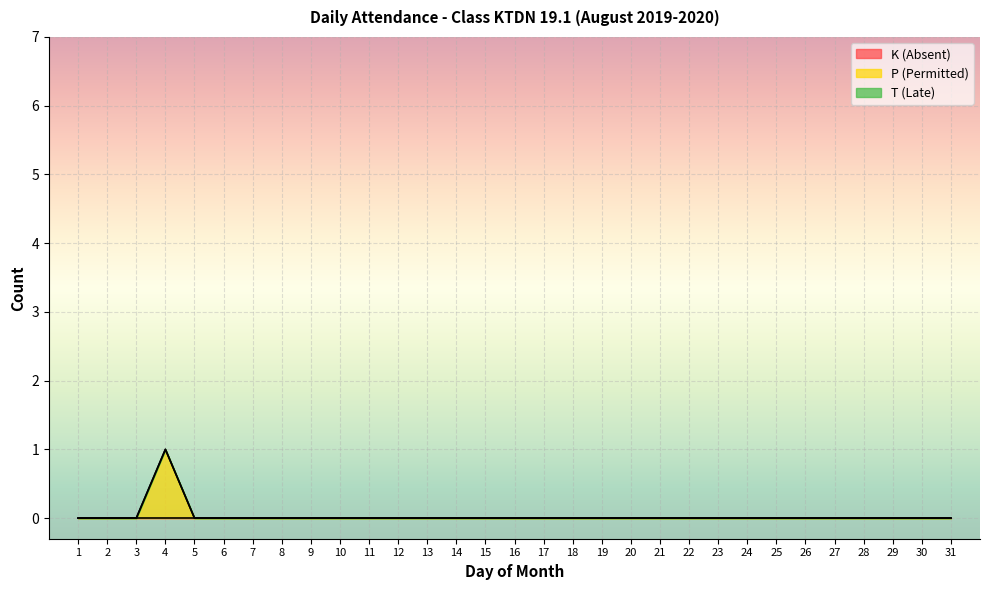

At which label does P (Permitted) reach its minimum?

1